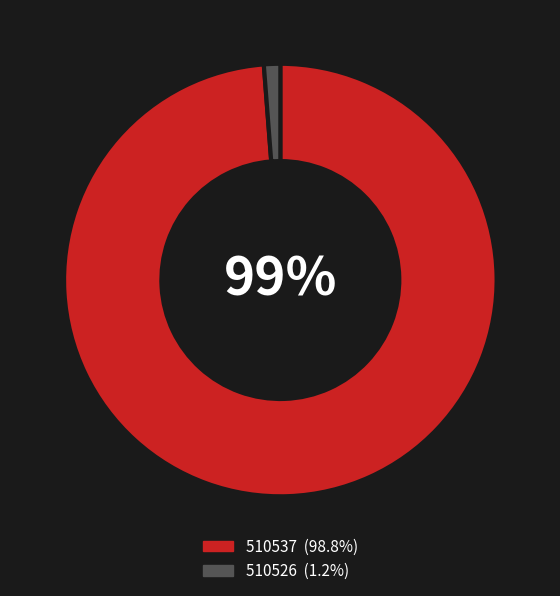

Count the number of slices in the pie.

2